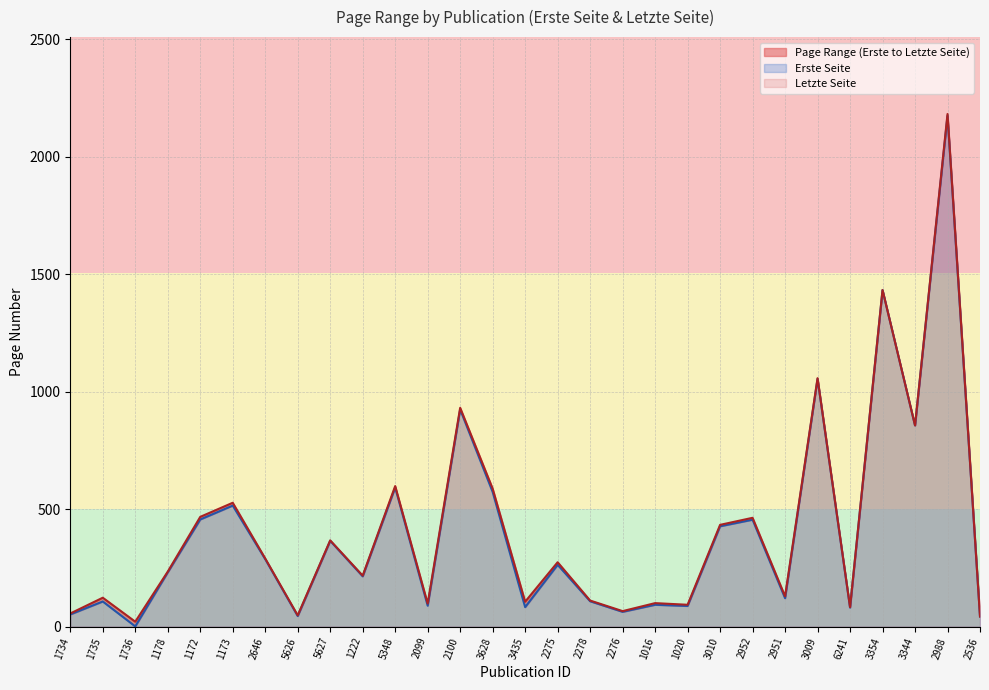

Which series changed the most between 1734 and 1020?

Letzte Seite